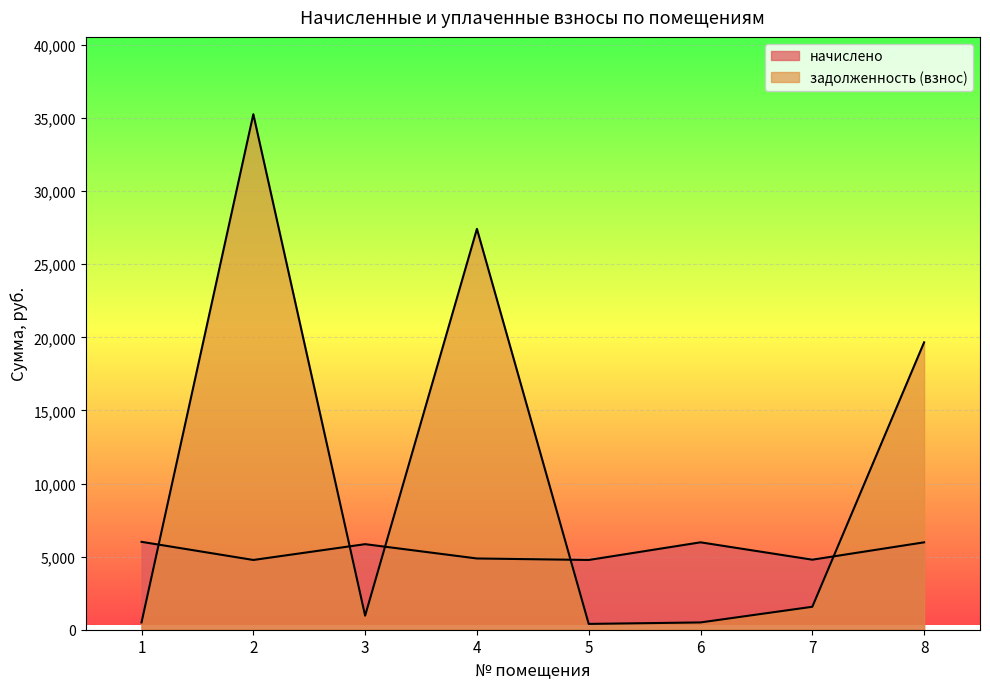

Reading right to left, transcribe all the data shown in this chart.

начислено: 8=5978.8	7=4791.1	6=5978.8	5=4771.6	4=4874.0	3=5853.5	2=4771.6	1=6012.8
задолженность (взнос): 8=19659.0	7=1569.7	6=498.2	5=397.6	4=27421.0	3=961.9	2=35265.3	1=501.1